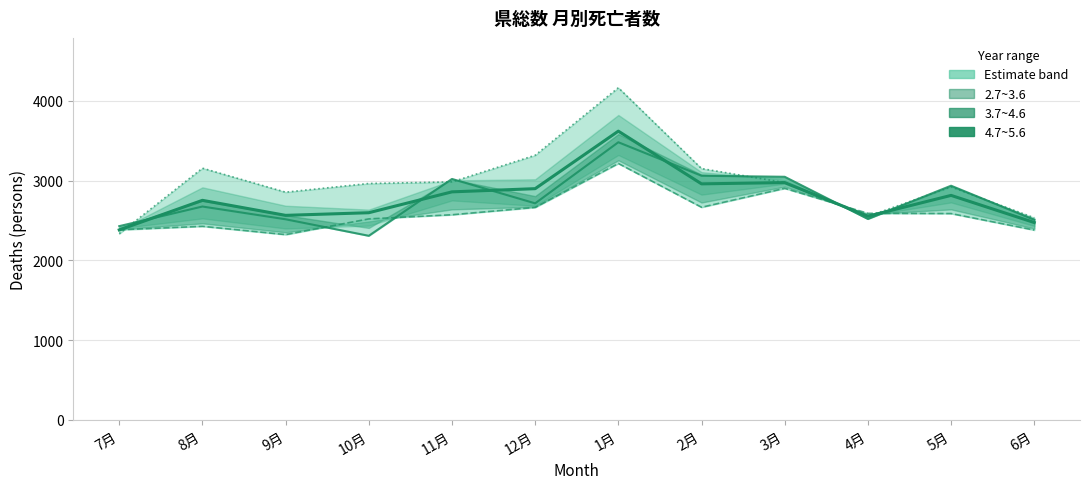

What is the value of the 2.7~3.6 point at the 2nd from the left?

2428.0